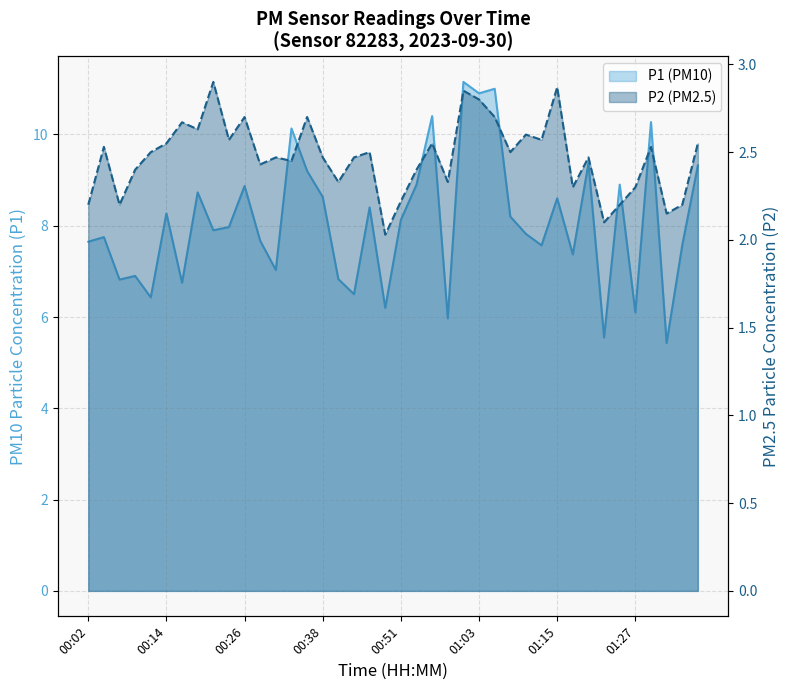

How many lines are shown in the chart?

2